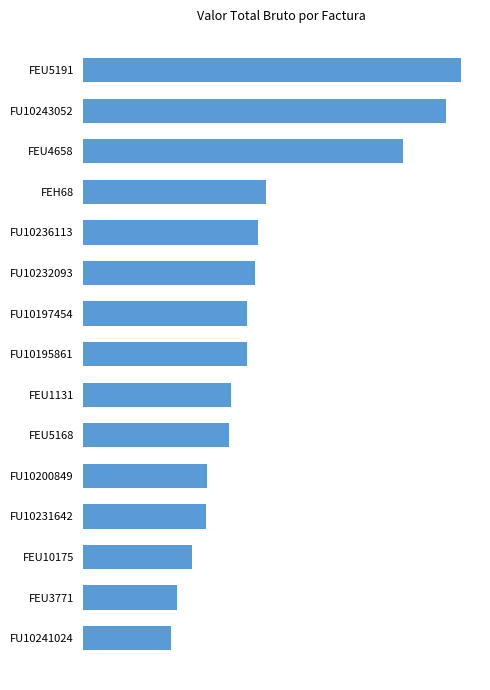

What is the average value?

855694